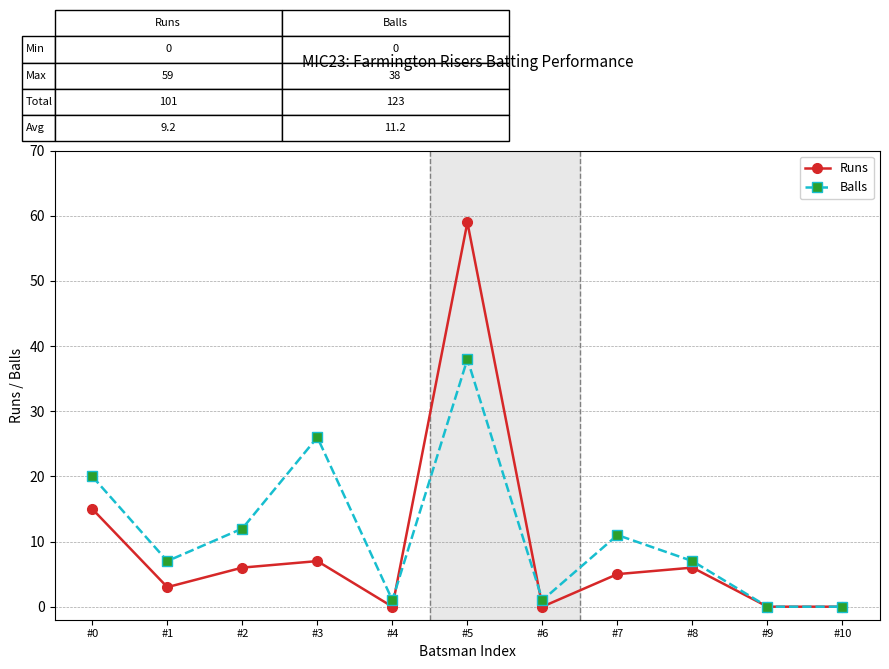

At how many categories does at least one series exceed 35?

1